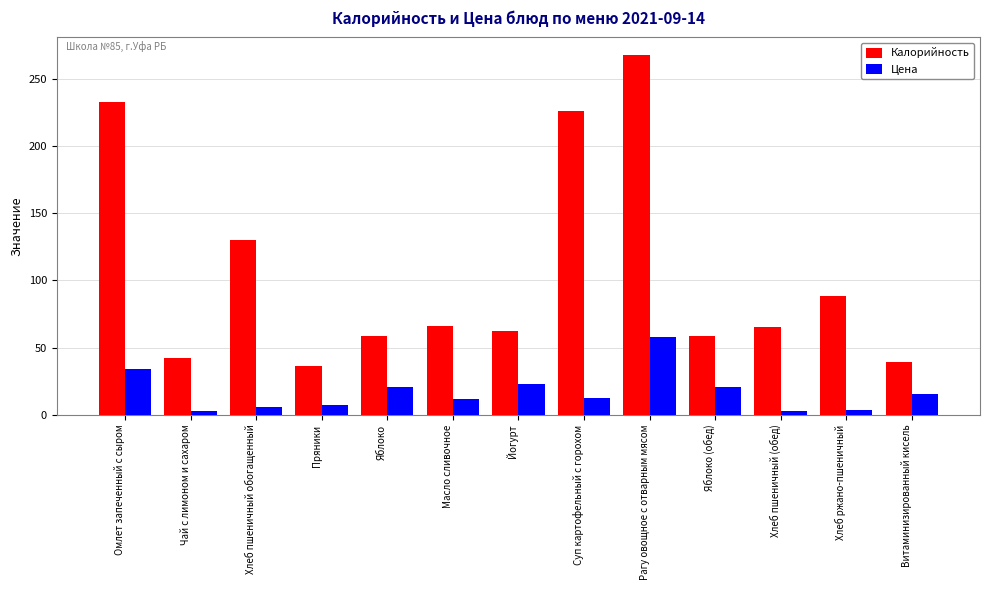

Is it true that Калорийность equals 137.9 at Рагу овощное с отварным мясом?

False